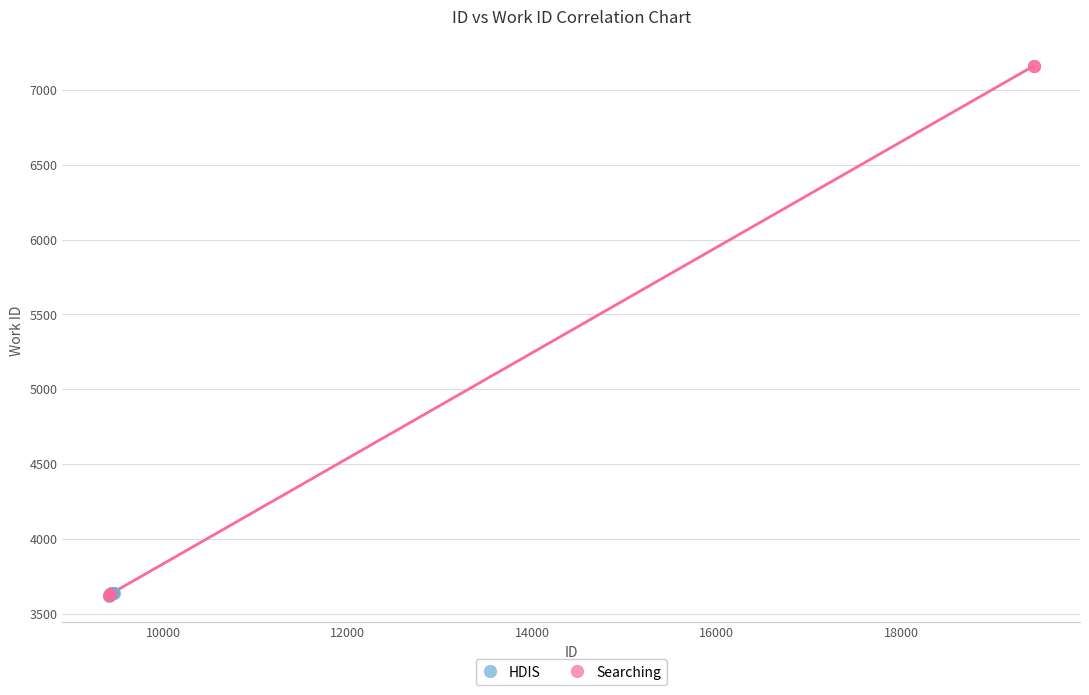

Which series contains the highest Y value?

Searching